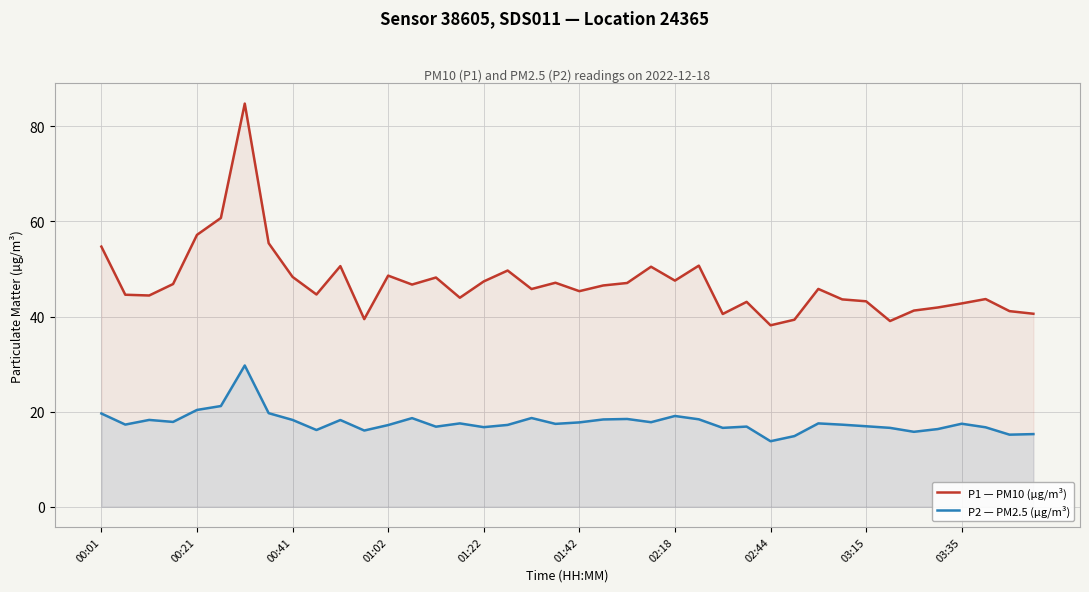

What is the spread (max minus min) of values at 00:21?

36.8